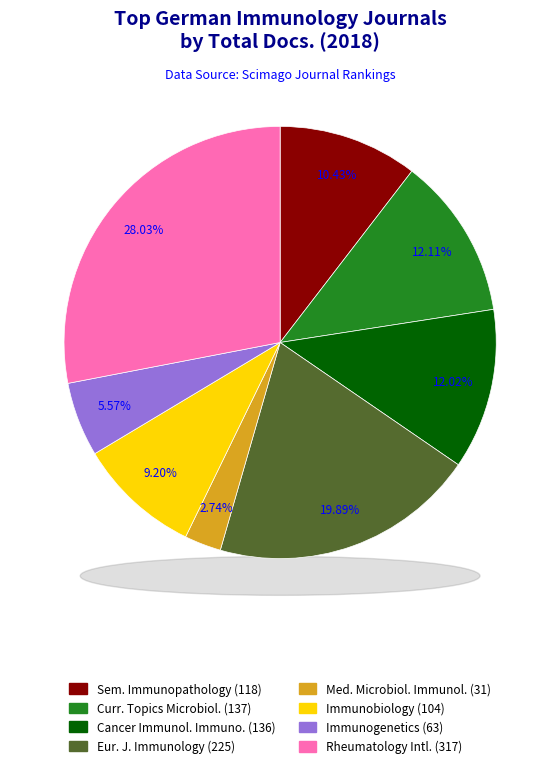

To the nearest percent, what portion does European Journal of Immunology represent?

20%